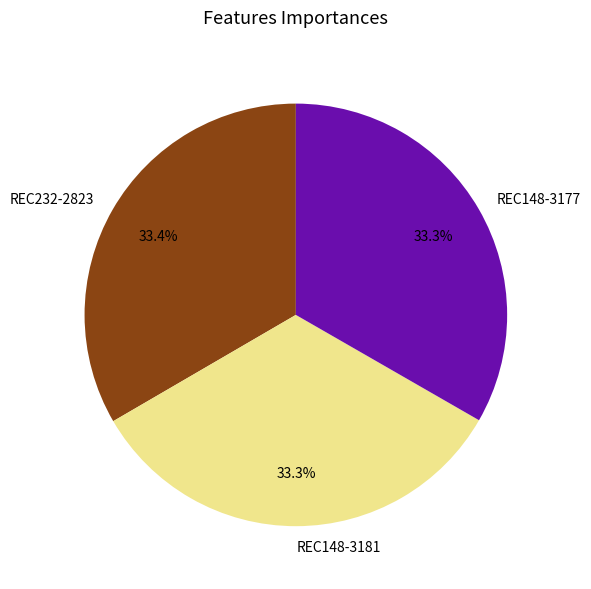

To the nearest percent, what is the combined percentage of REC148-3177 and REC148-3181?

67%